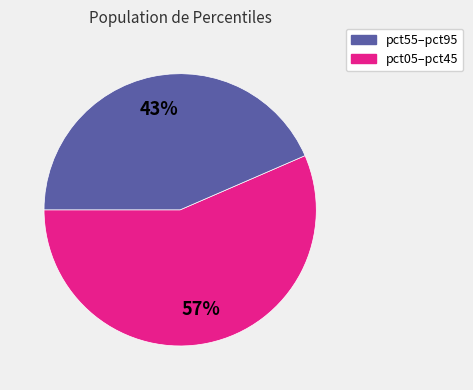

Is there any slice that represents more than half of the pie?

Yes